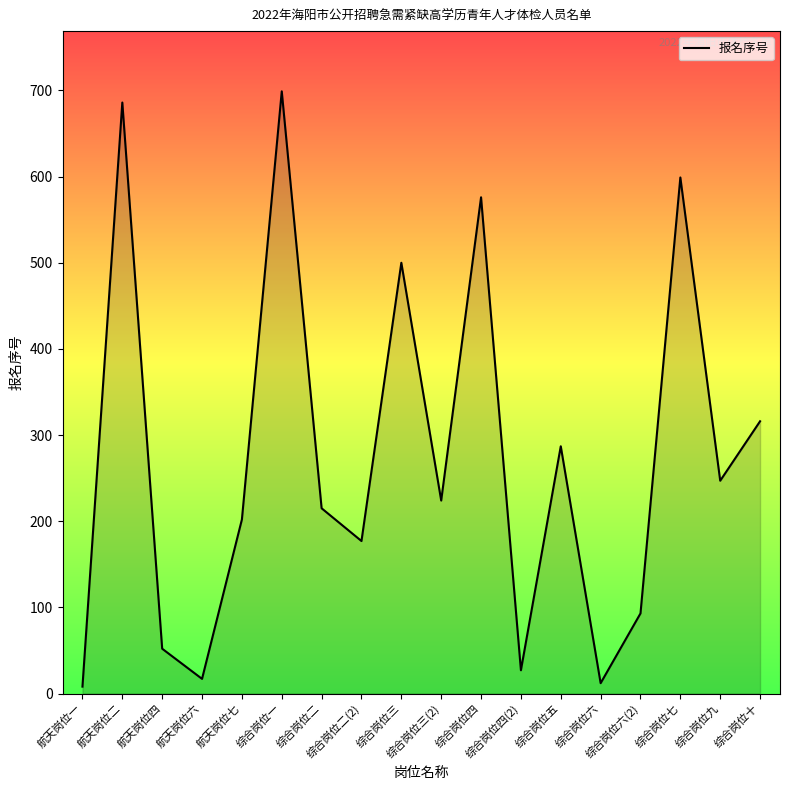

What is the maximum value shown in the chart?

699